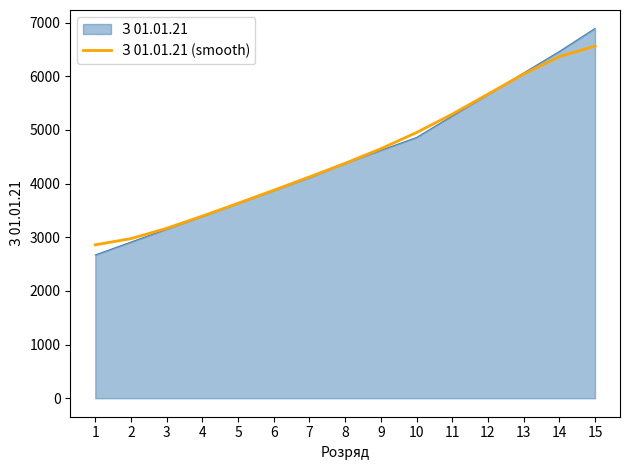

The value of З 01.01.21 at 8 is 4379.0. True or false?

True